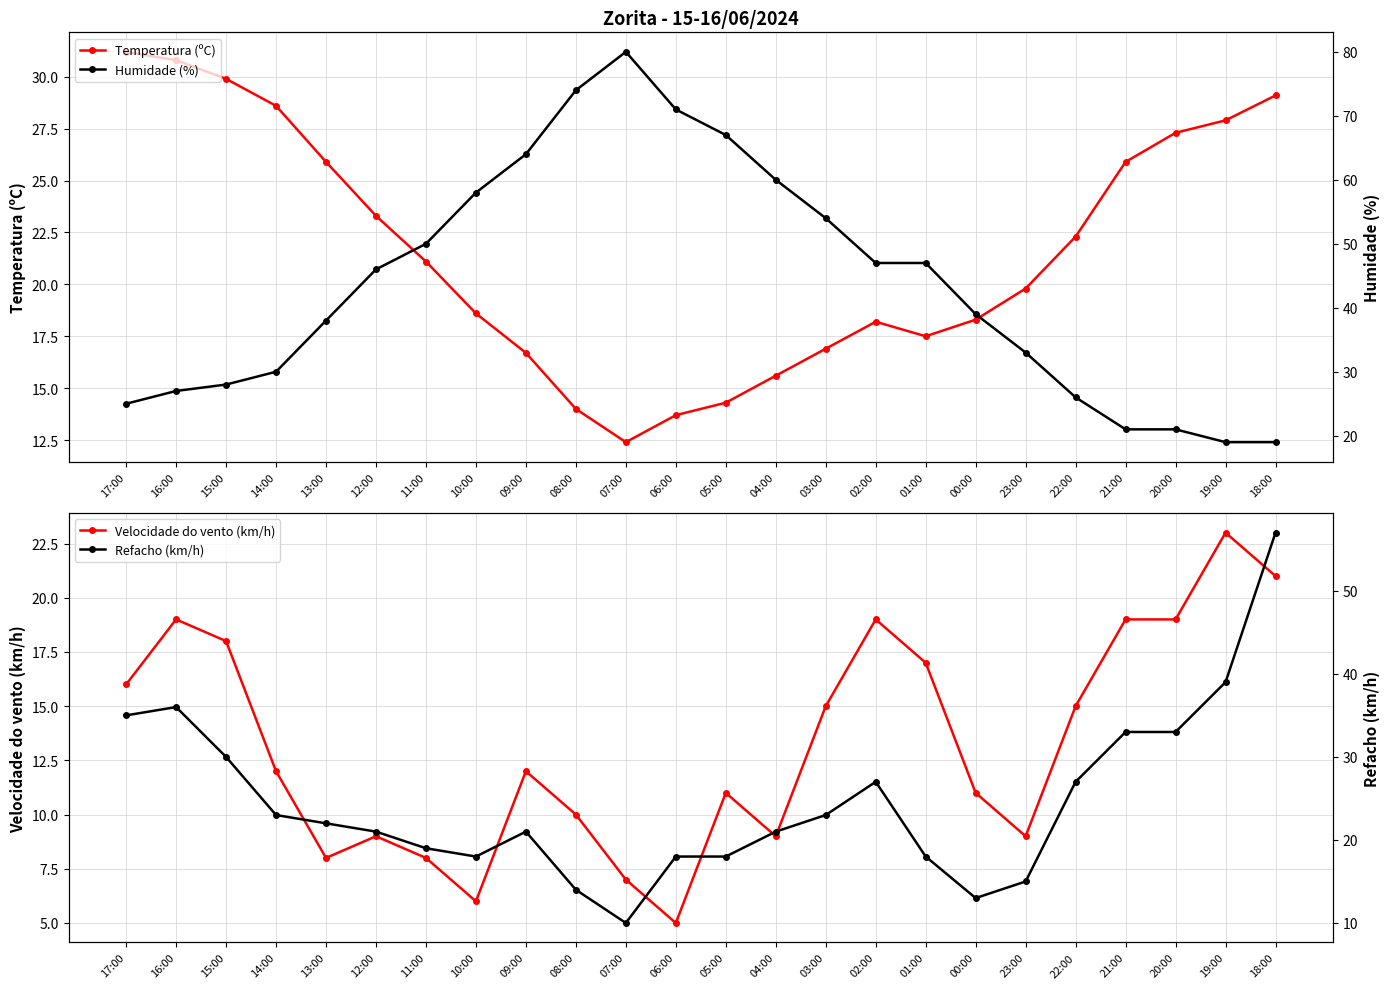

Which category has the lowest value across all series?

06:00